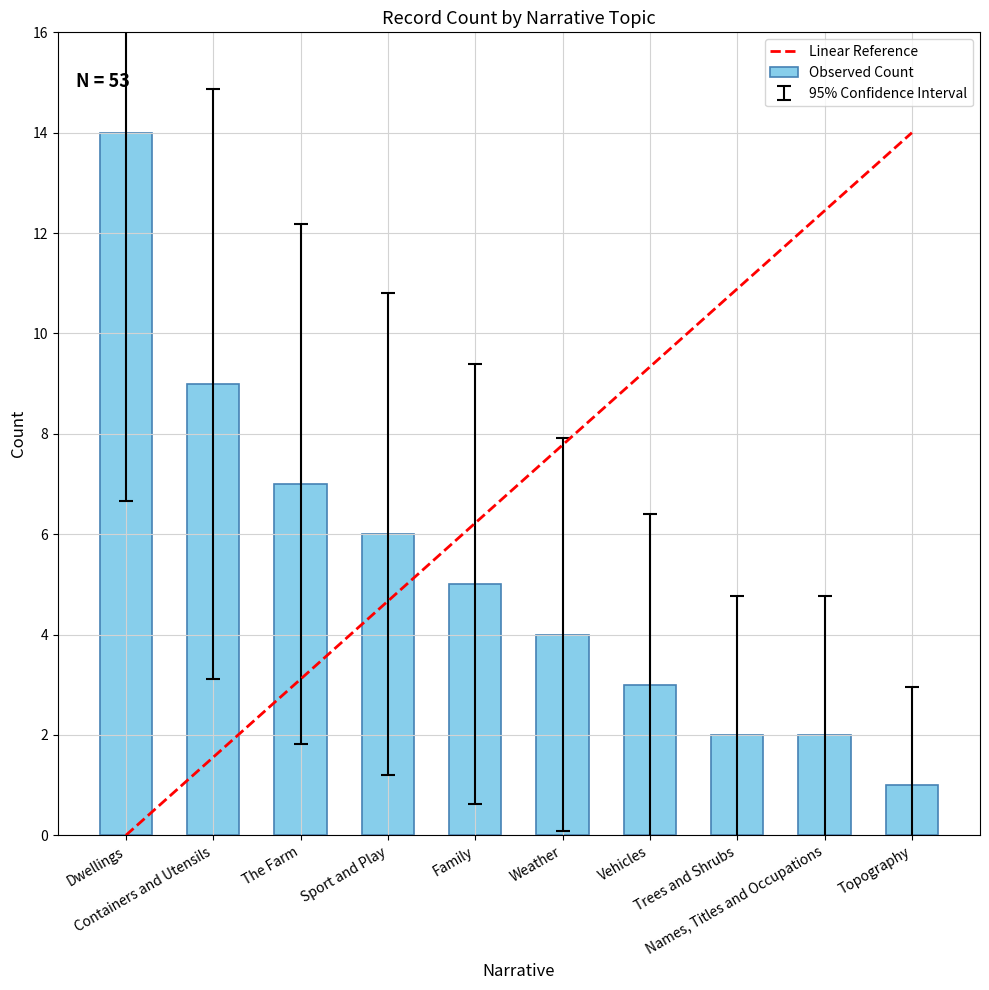

What is the difference between the values at Trees and Shrubs and Topography?

1